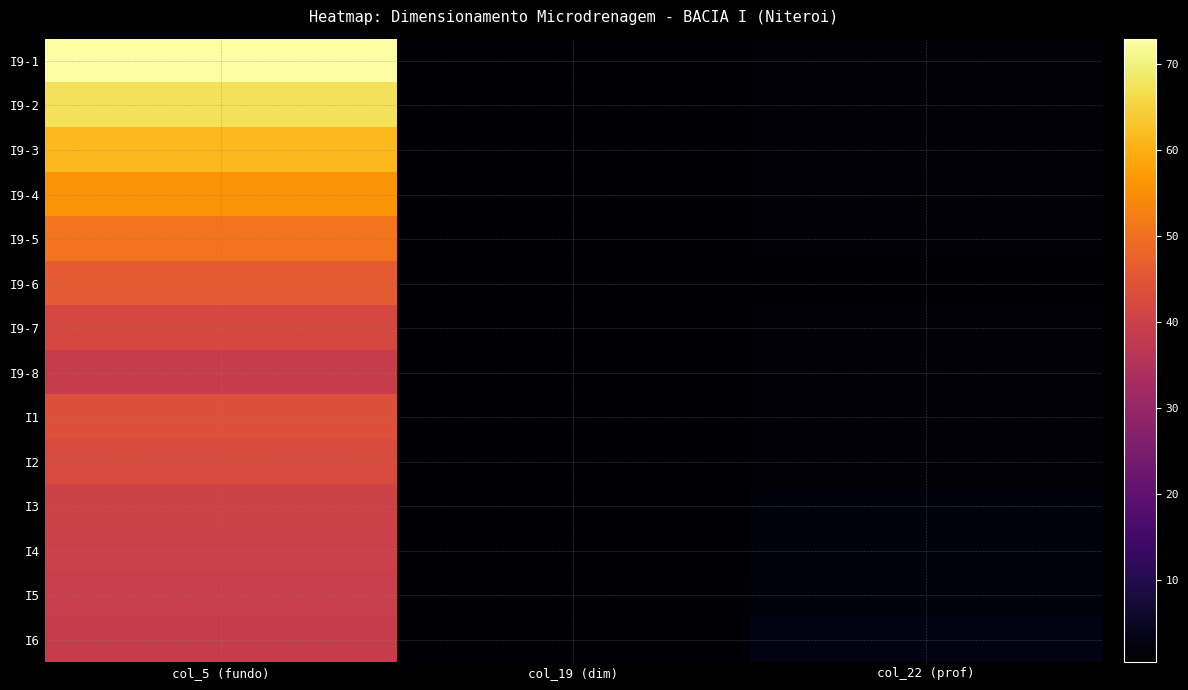

At which category is the sum across all series the highest?

col_5 (fundo)